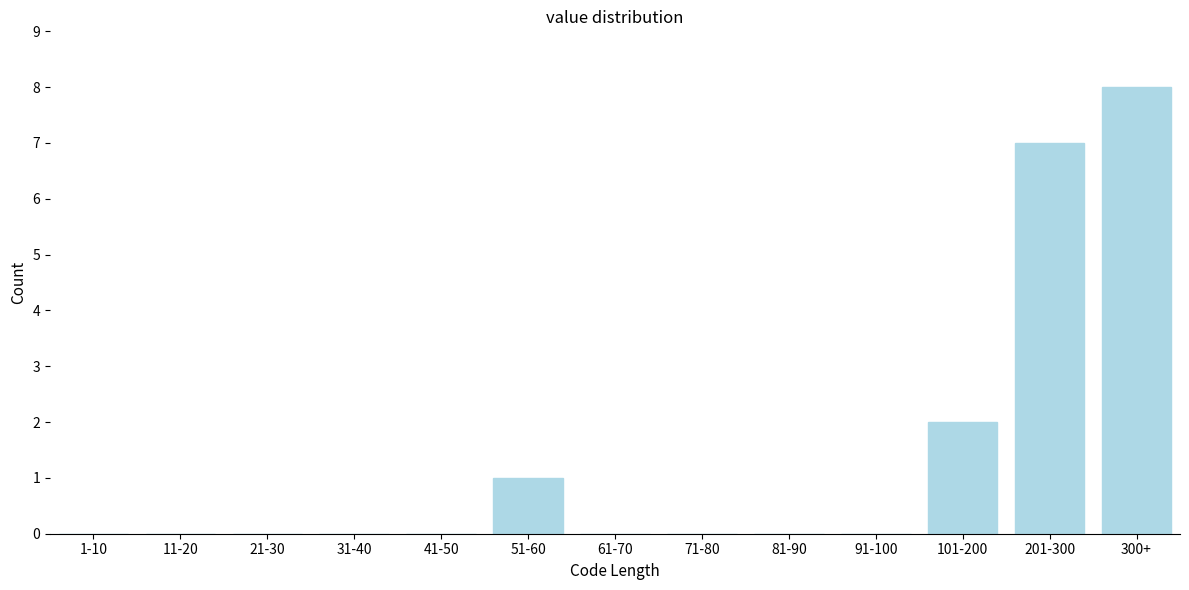

Reading right to left, transcribe all the data shown in this chart.

300+=8	201-300=7	101-200=2	91-100=0	81-90=0	71-80=0	61-70=0	51-60=1	41-50=0	31-40=0	21-30=0	11-20=0	1-10=0